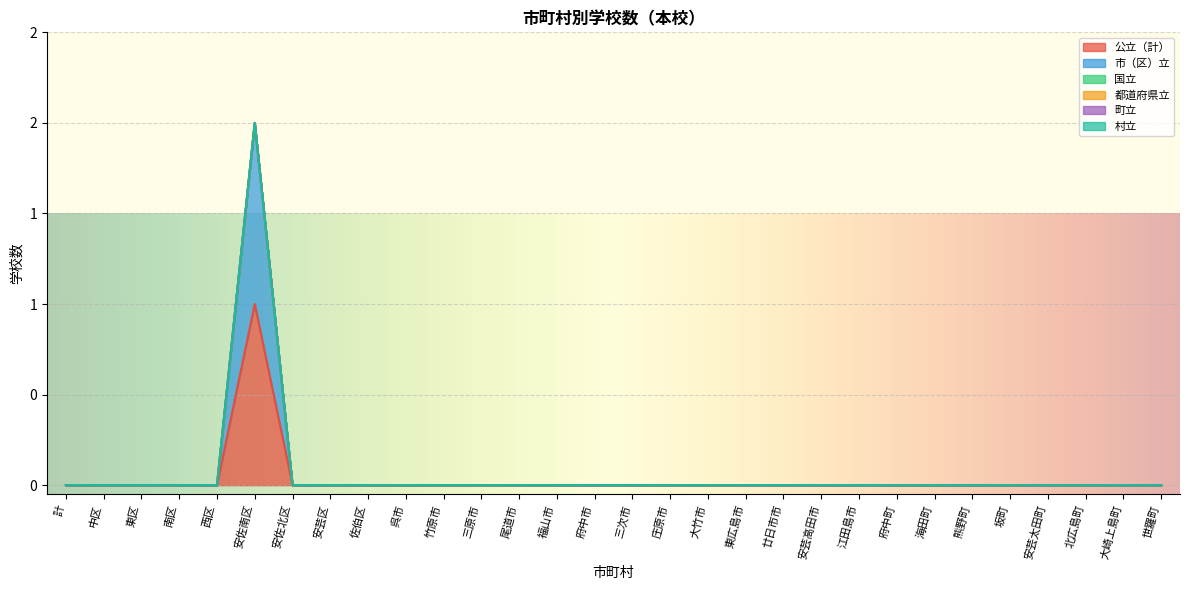

True or false: 町立 has a value of 0 at 東区.

True